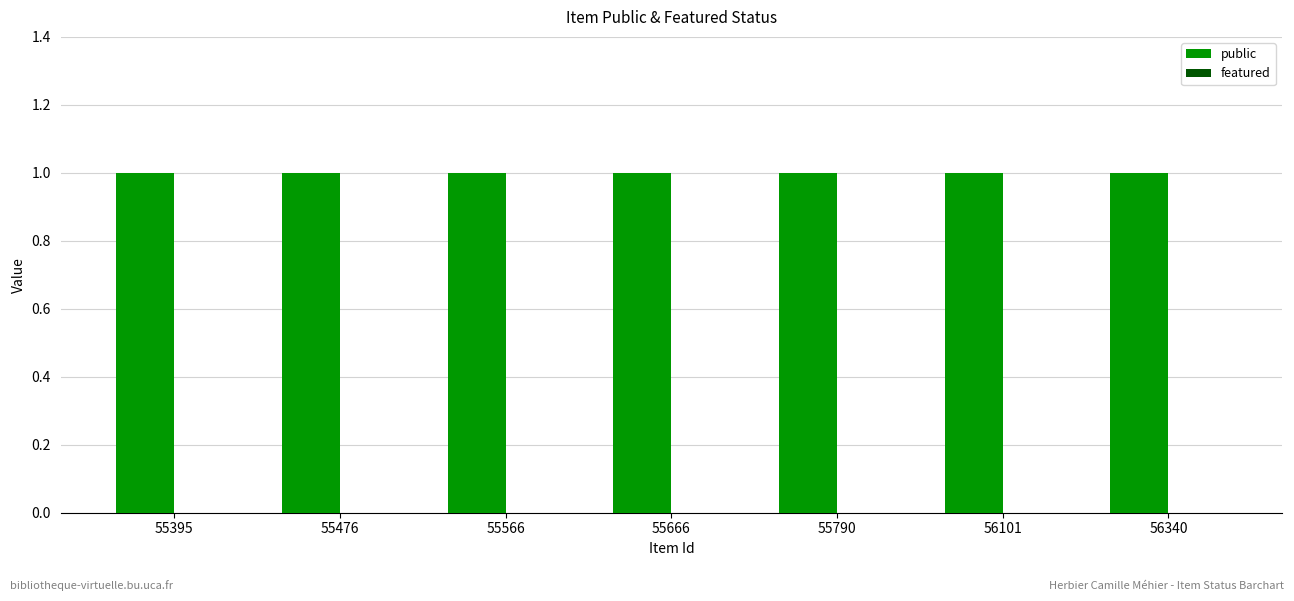

What is the difference between the highest and lowest values at 55566?

1